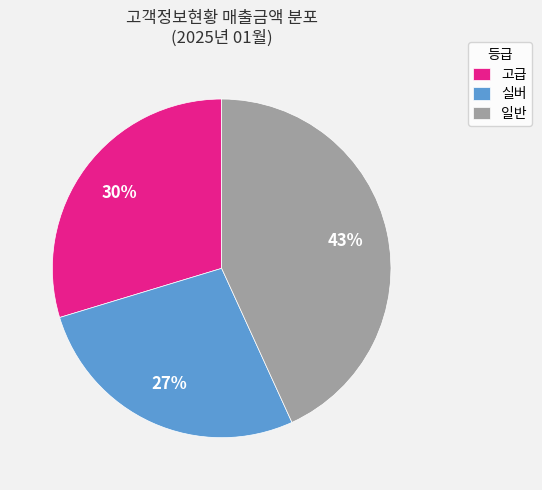

The 고급 slice represents 40% of the pie. True or false?

False